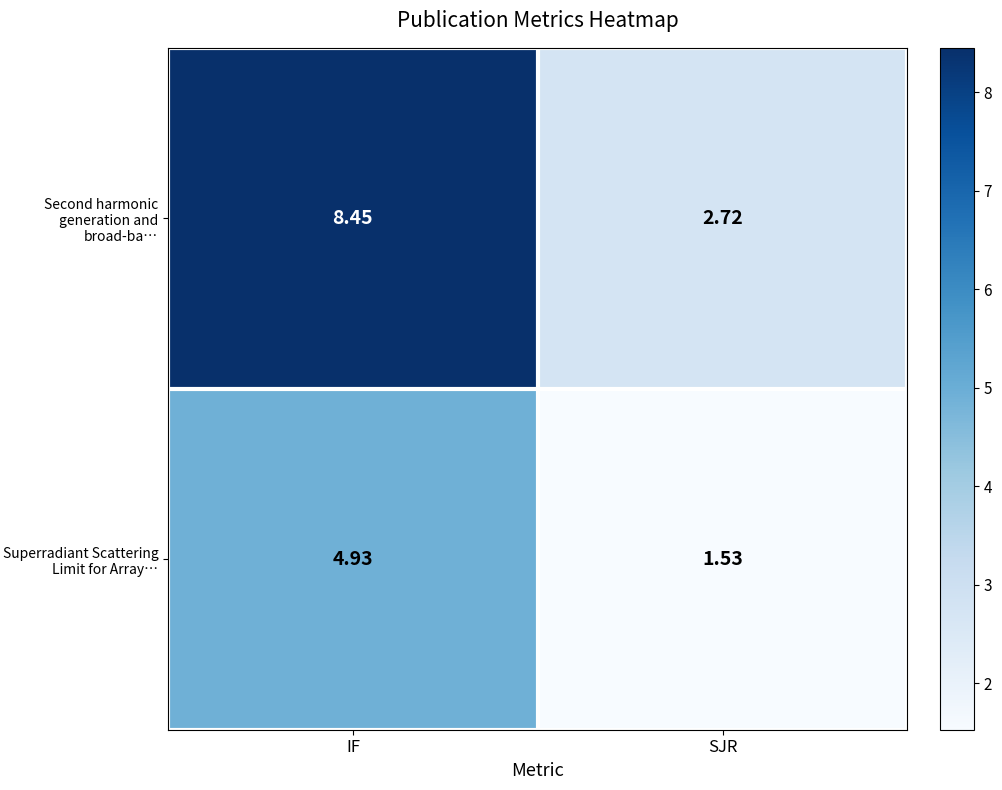

Where does the Second harmonic generation and broad-ba… series first go above 8?

IF